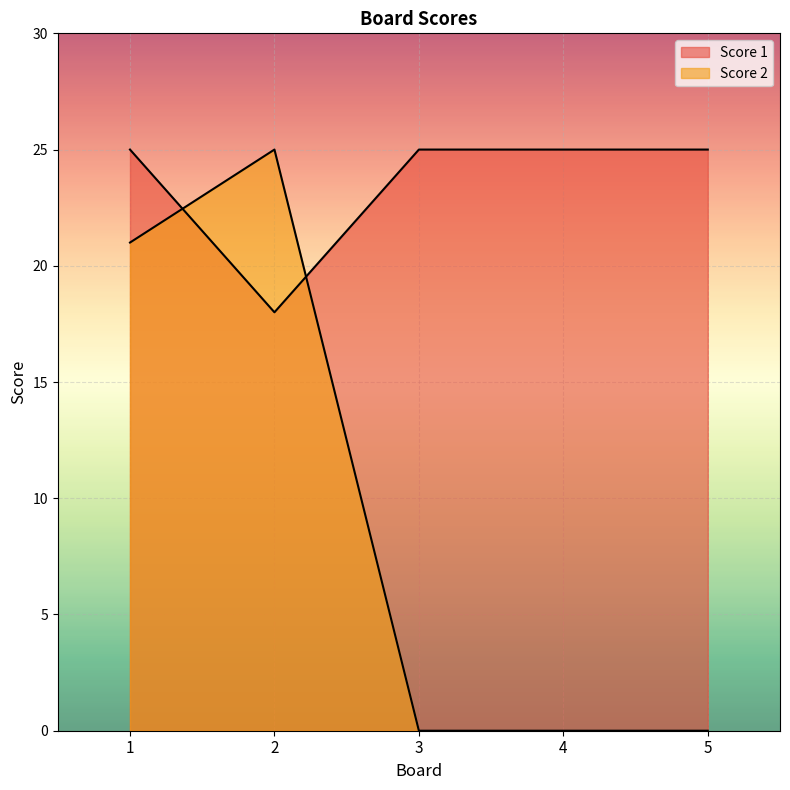

Which series changed the most between 1 and 4?

Score 2